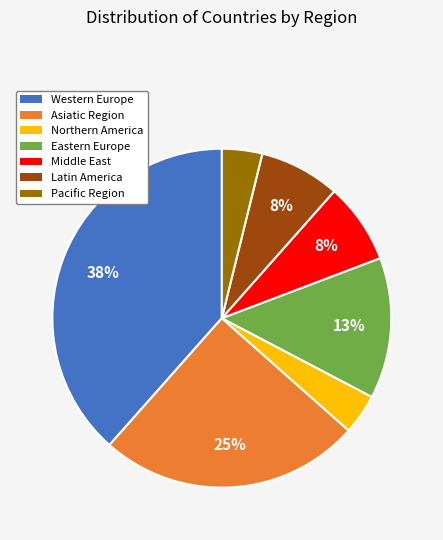

Combined, do Asiatic Region and Western Europe account for over 50%?

Yes